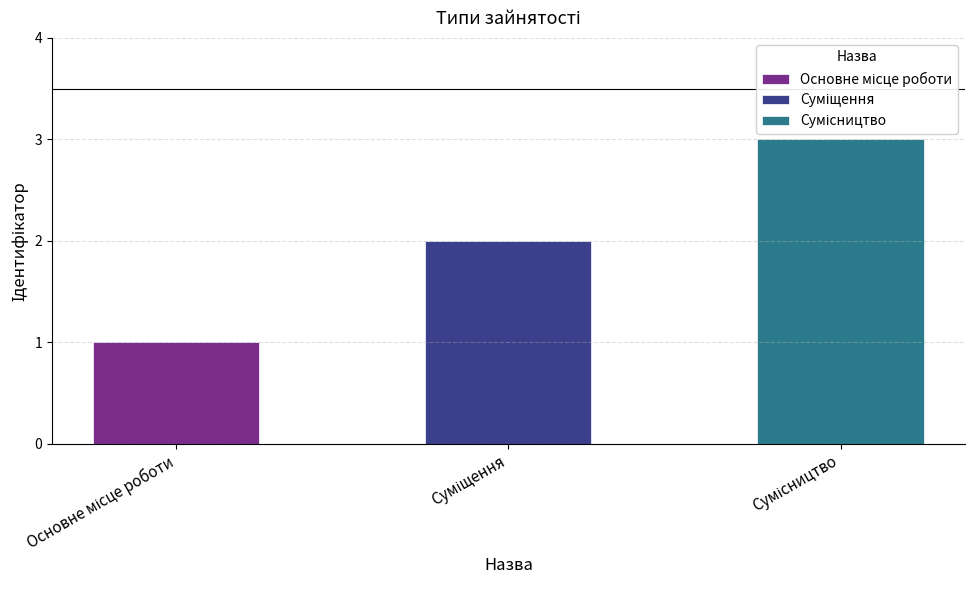

What position from the left is Сумісництво?

3